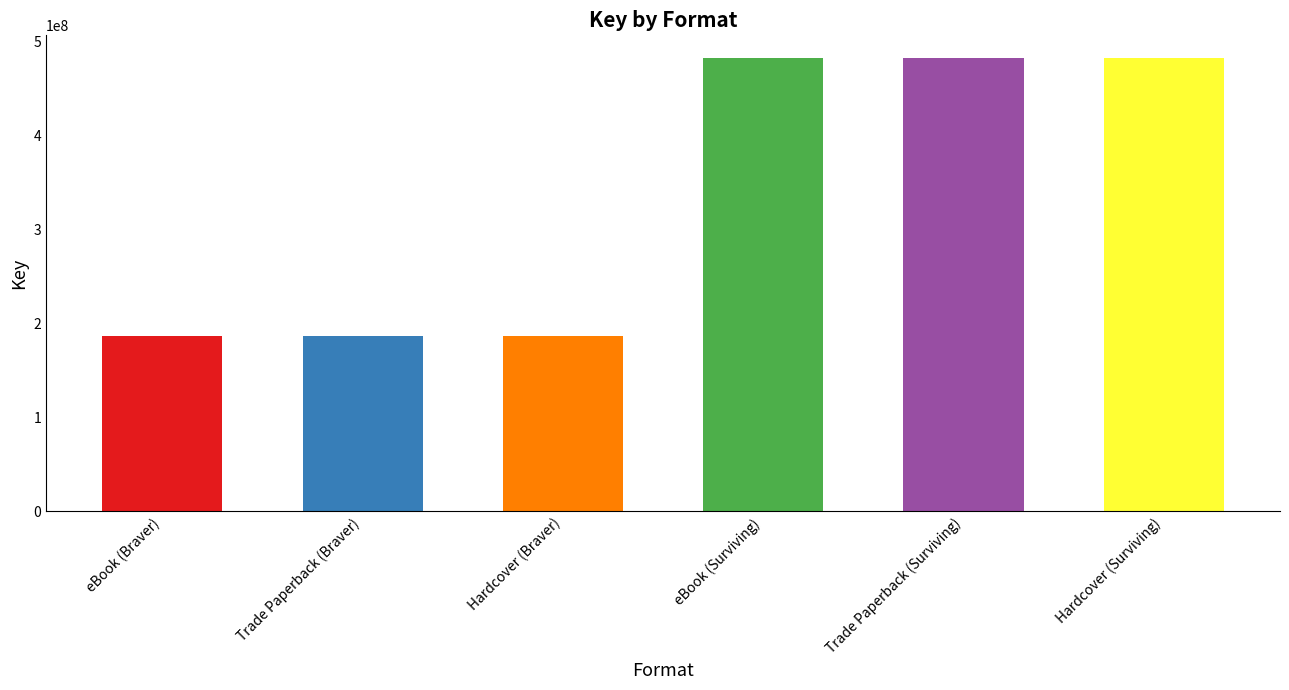

List the labels in order of value, smallest first.

eBook (Braver), Trade Paperback (Braver), Hardcover (Braver), eBook (Surviving), Trade Paperback (Surviving), Hardcover (Surviving)